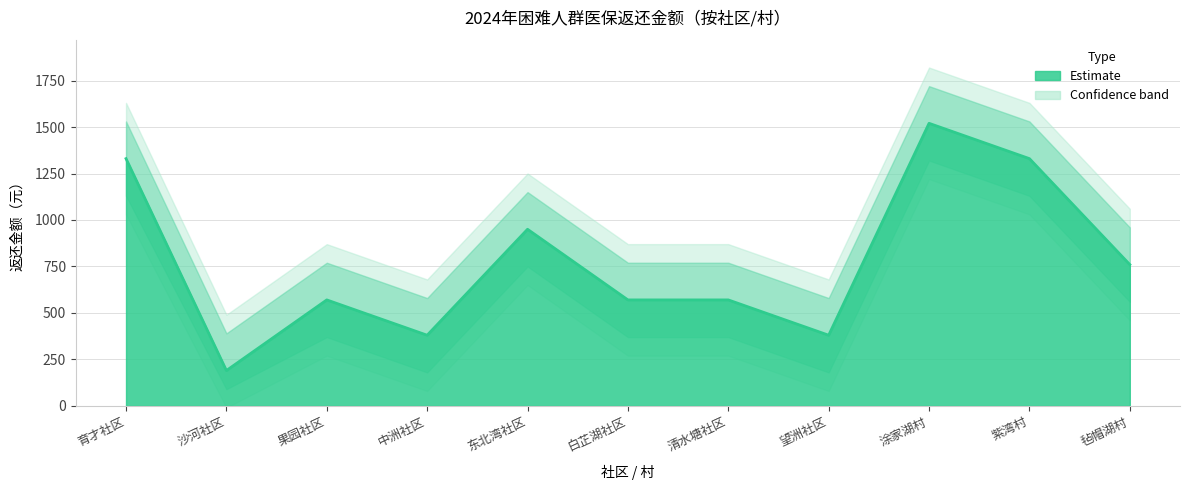

What is the greatest value displayed?

1520